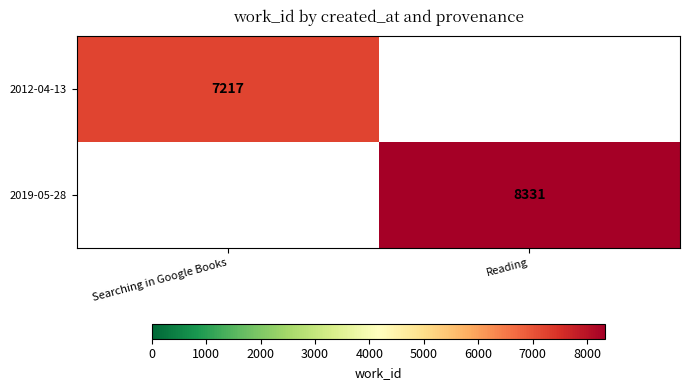

True or false: 2019-05-28 has a value of 8331 at Reading.

True